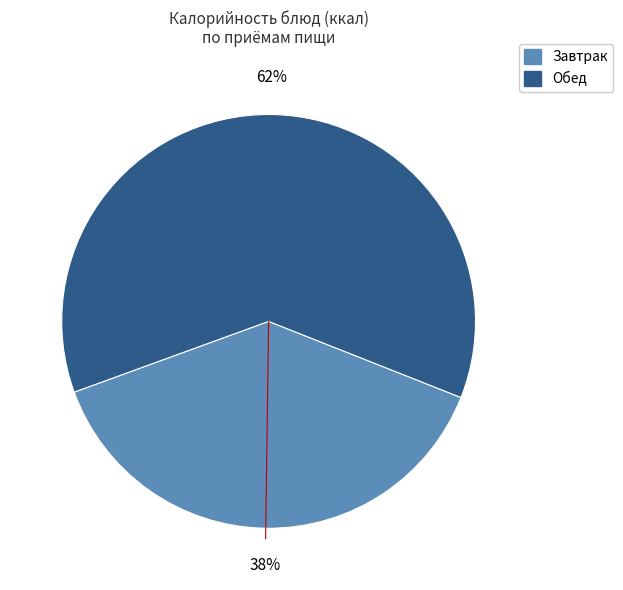

To the nearest percent, what is the average slice percentage?

50%